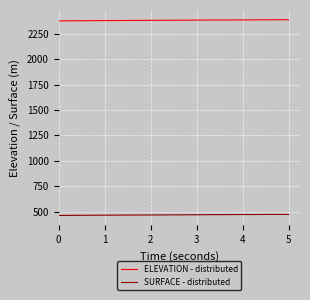

True or false: SURFACE - distributed and ELEVATION - distributed intersect in this chart.

False